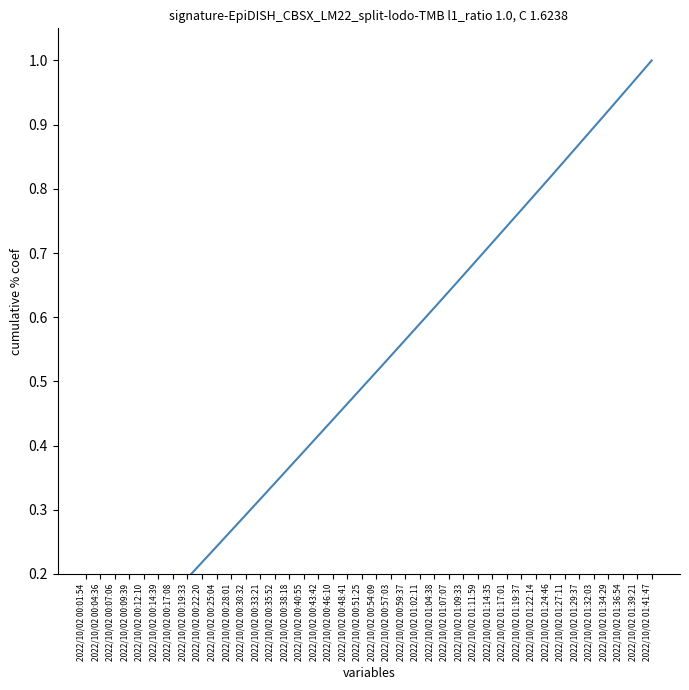

What is the sum of the values at 2022/10/02 00:01:54 and 2022/10/02 00:54:09?

0.5